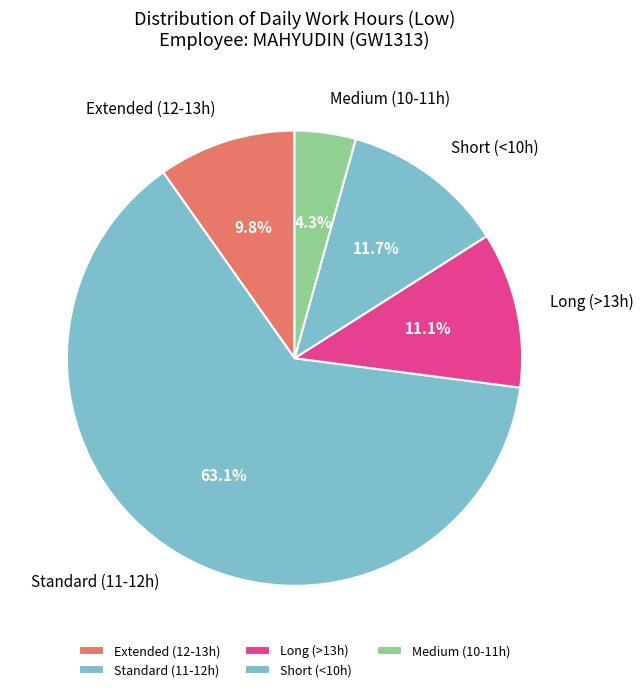

What is the largest slice in the pie chart?

Standard (11-12h)